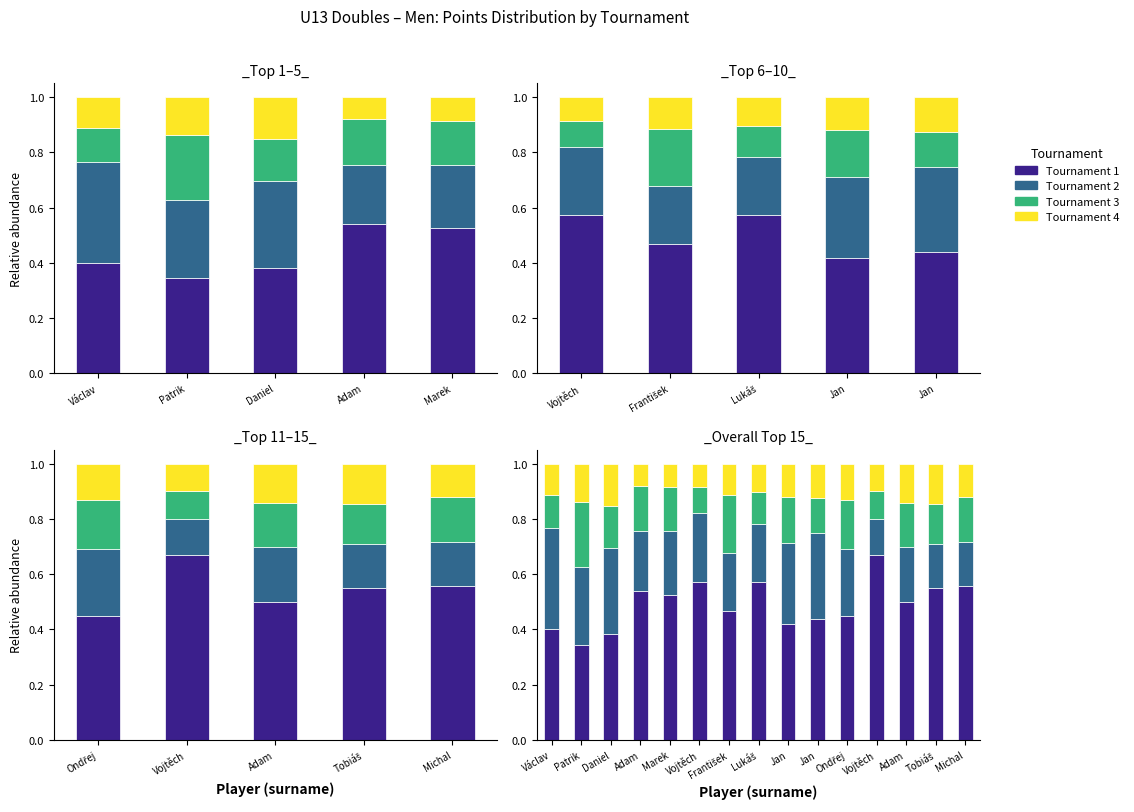

At which category is the sum across all series the highest?

Daniel